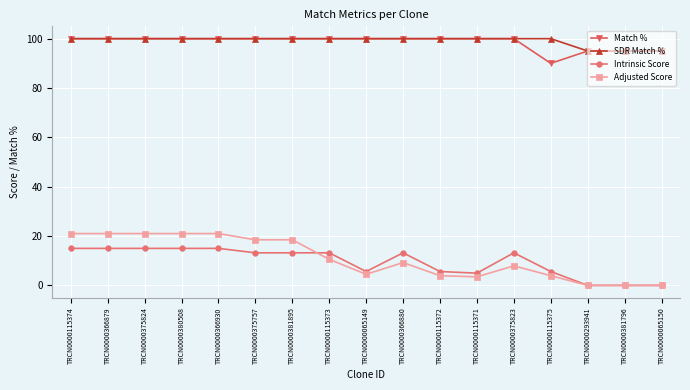

Which series changed the most between TRCN0000366879 and TRCN0000115375?

Adjusted Score